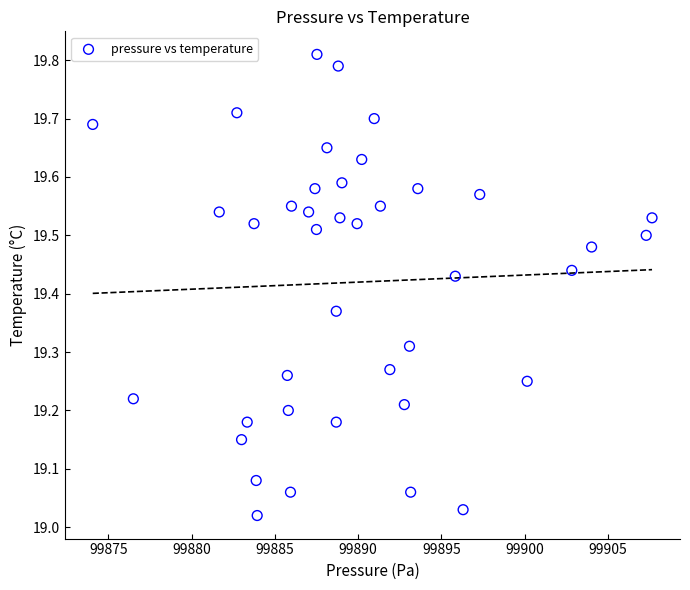

What is the range of X values (max minus min)?

33.6